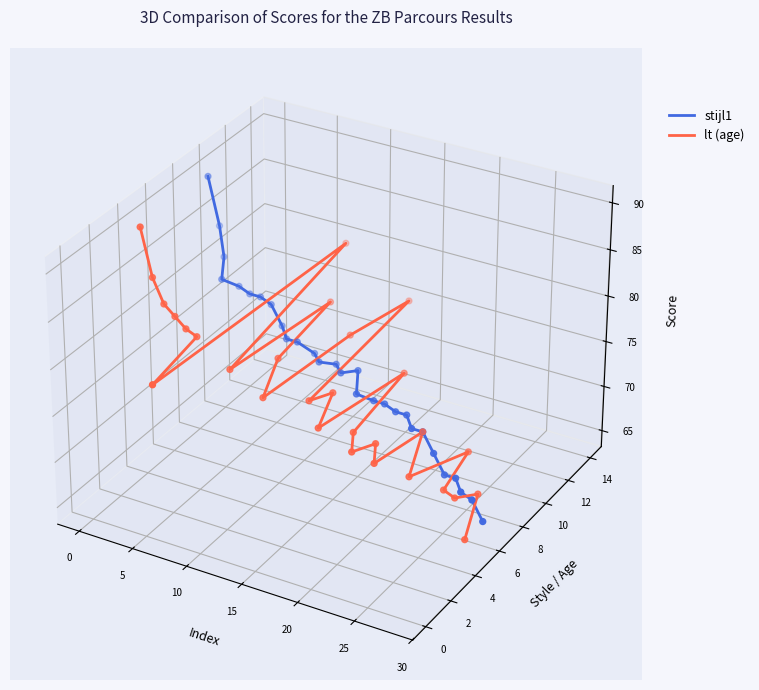

What are all the series names shown in the legend?

stijl1, lt (age)